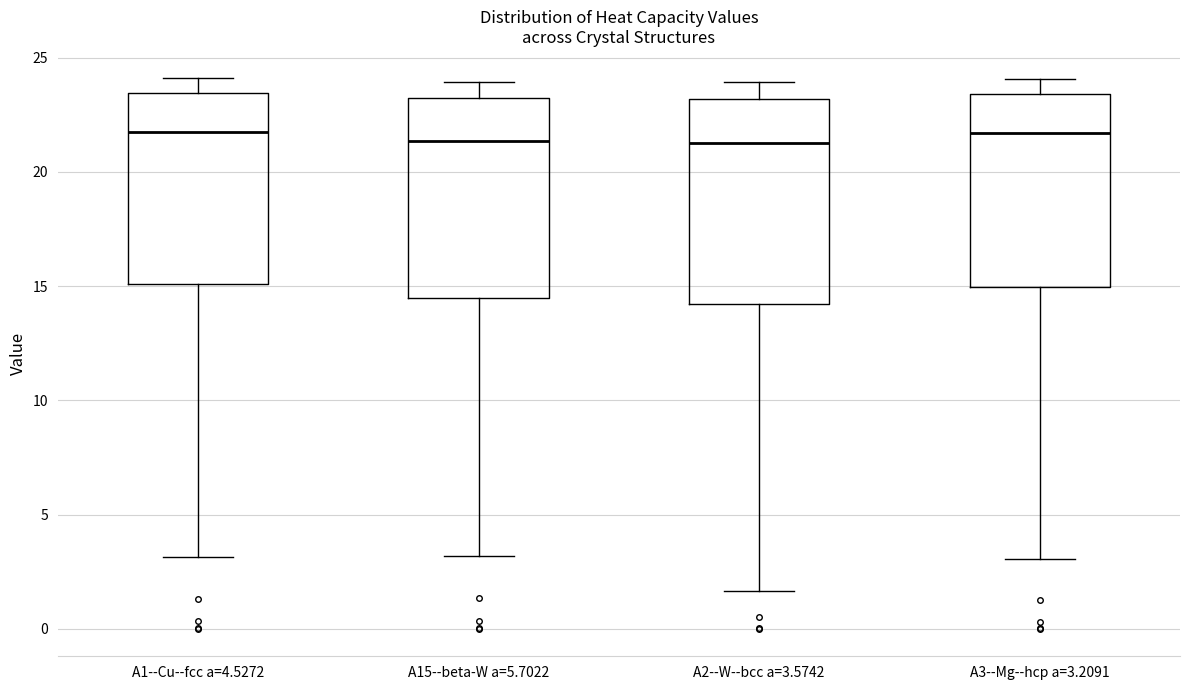

Where does the lower whisker of the box for A15--beta-W a=5.7022 end on the y-axis? The values are not printed on the chart, so give them approximately, as read against the axis.

3.0